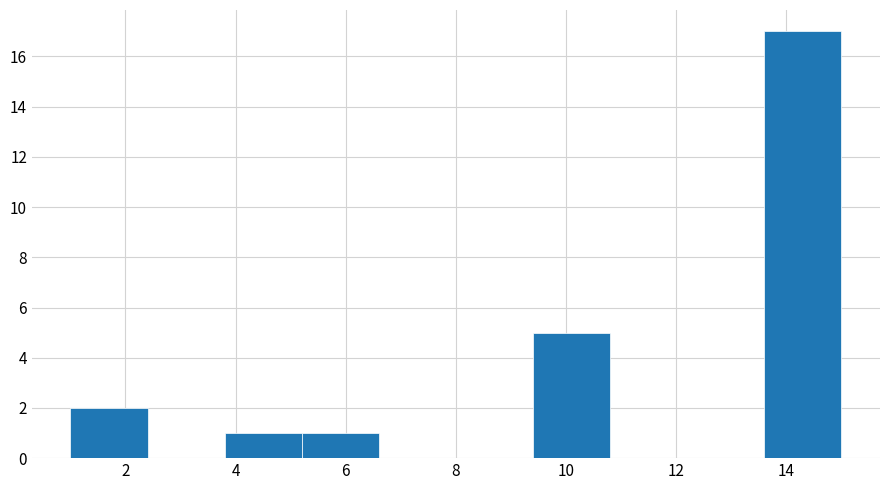

How tall is the bar that spans 13.6 to 15.0 on the x-axis? The values are not printed on the chart, so give them approximately, as read against the axis.

17